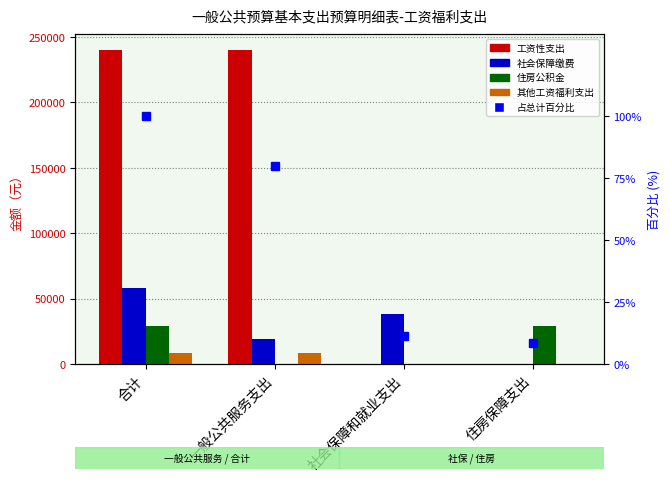

What is the label of the 1st bar from the left?

合计